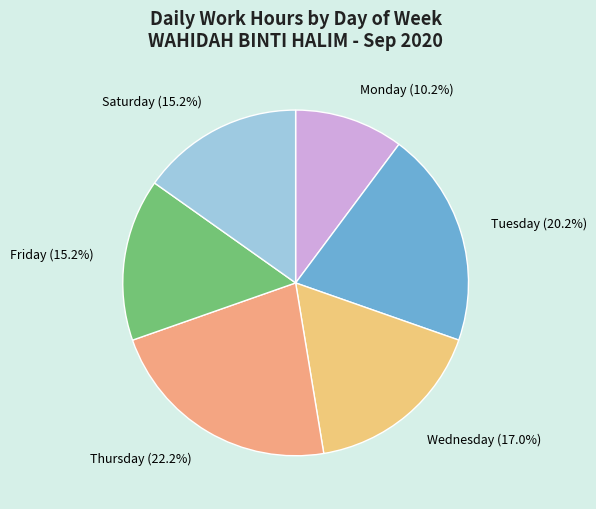

To the nearest percent, what is the difference between the largest and smallest slice percentages?

12%